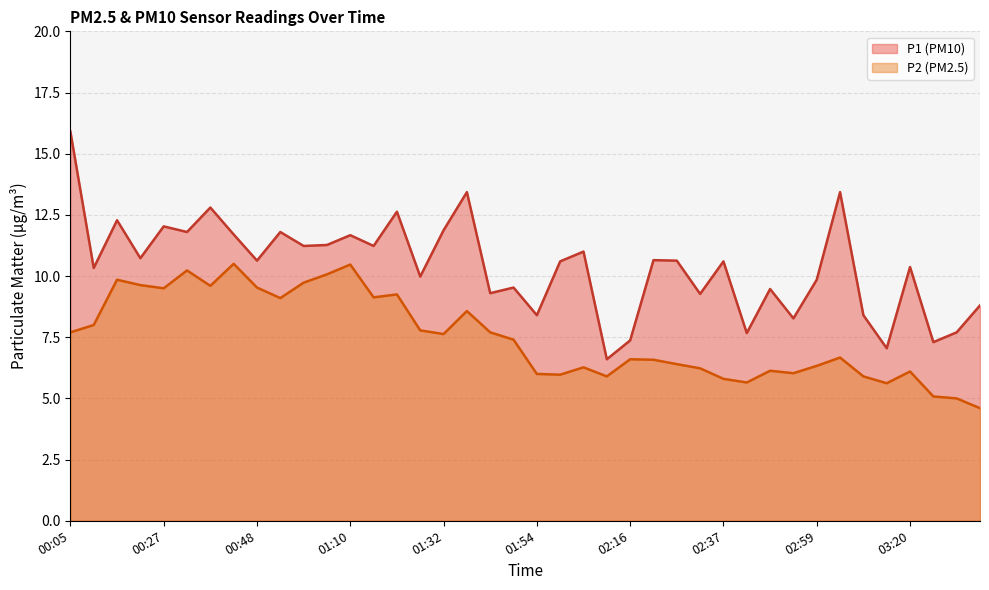

Which series has the largest total across all categories?

P1 (PM10)